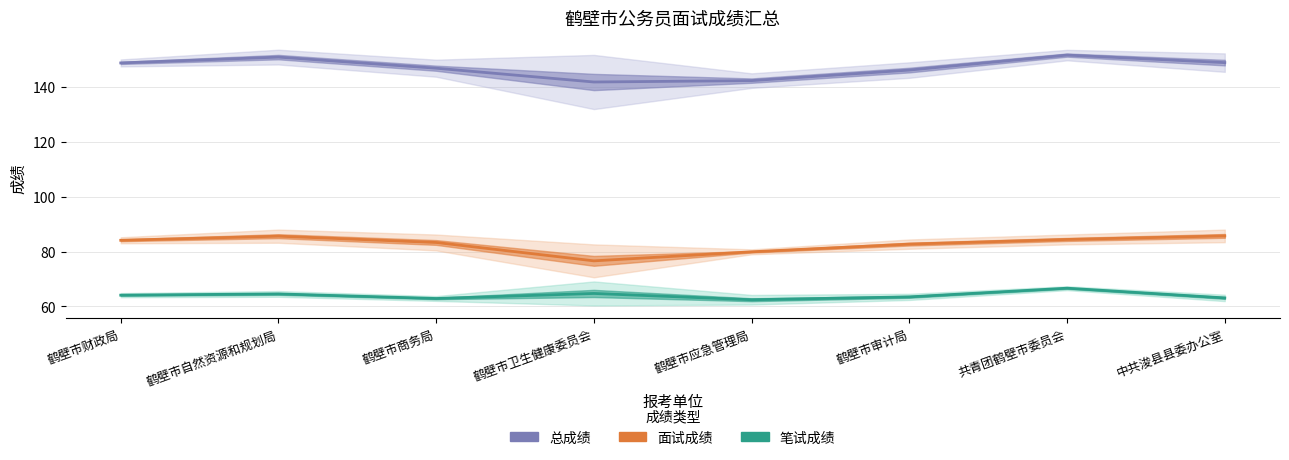

At 共青团鹤壁市委员会, list the series in order from smallest to largest.

笔试成绩, 面试成绩, 总成绩